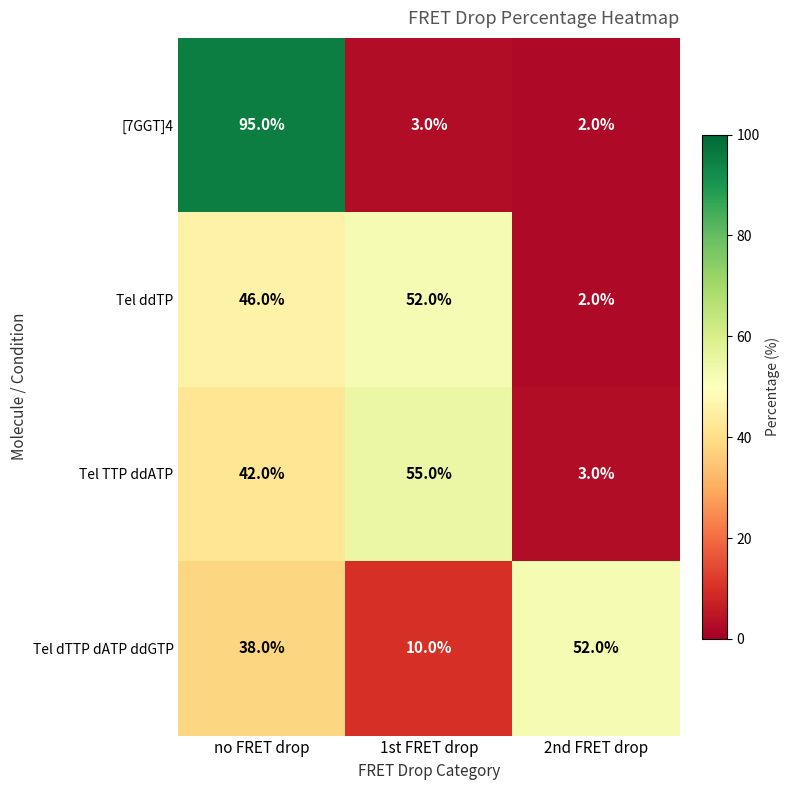

At how many categories does at least one series exceed 47?

3